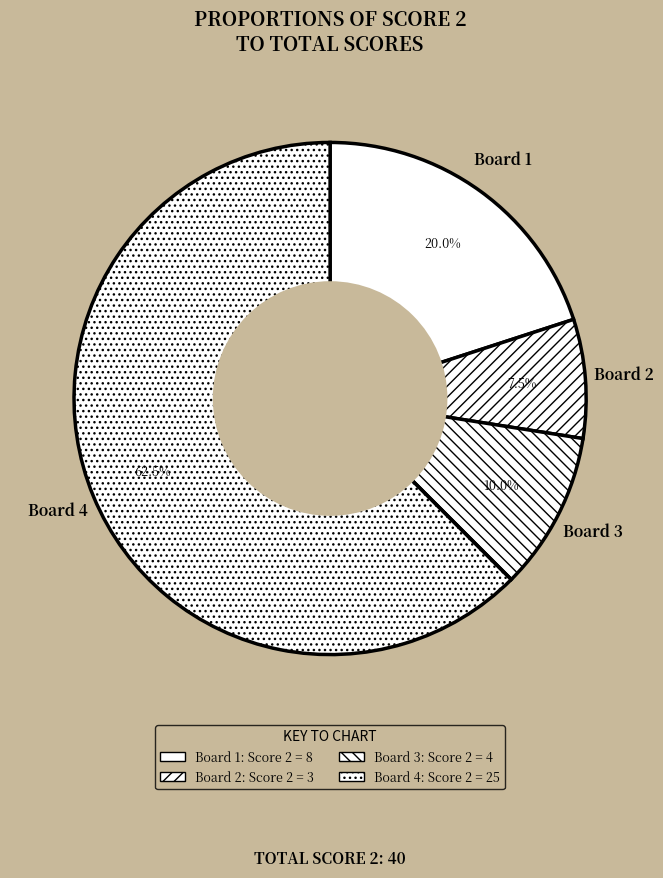

What is the largest slice in the pie chart?

Board 4